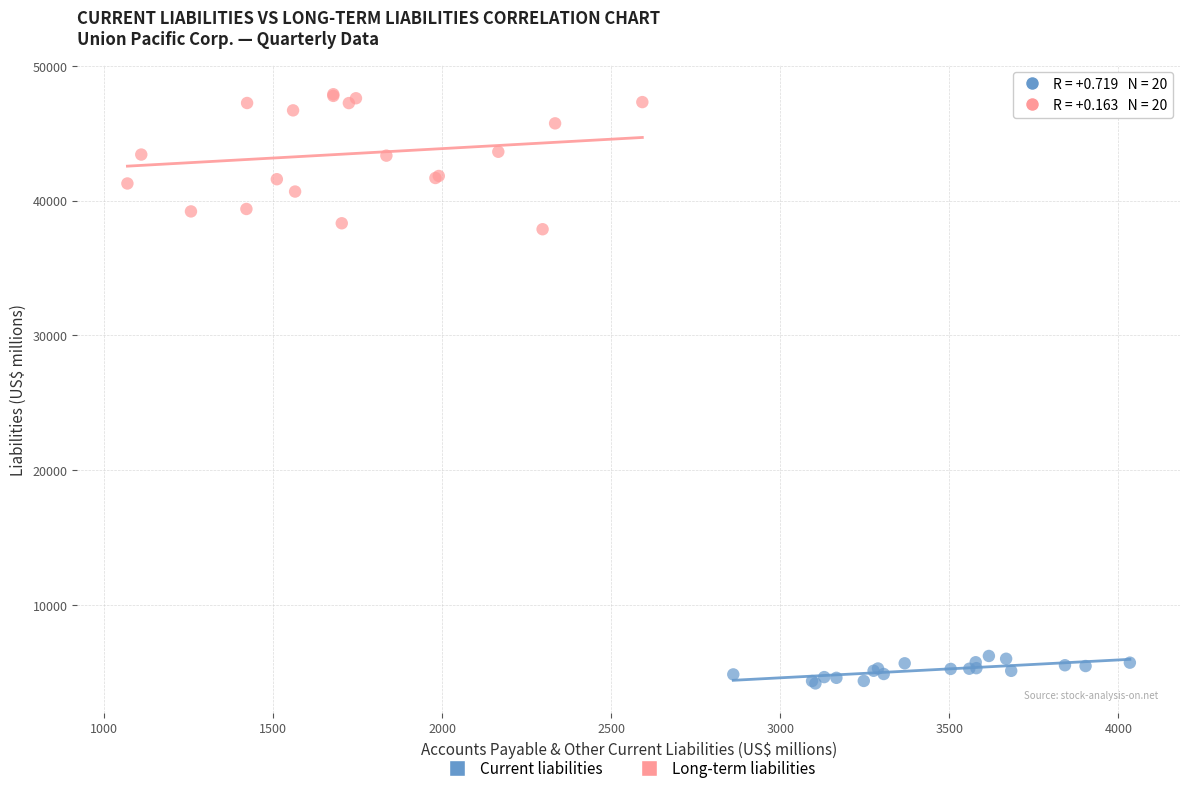

Which series contains the highest Y value?

Long-term liabilities